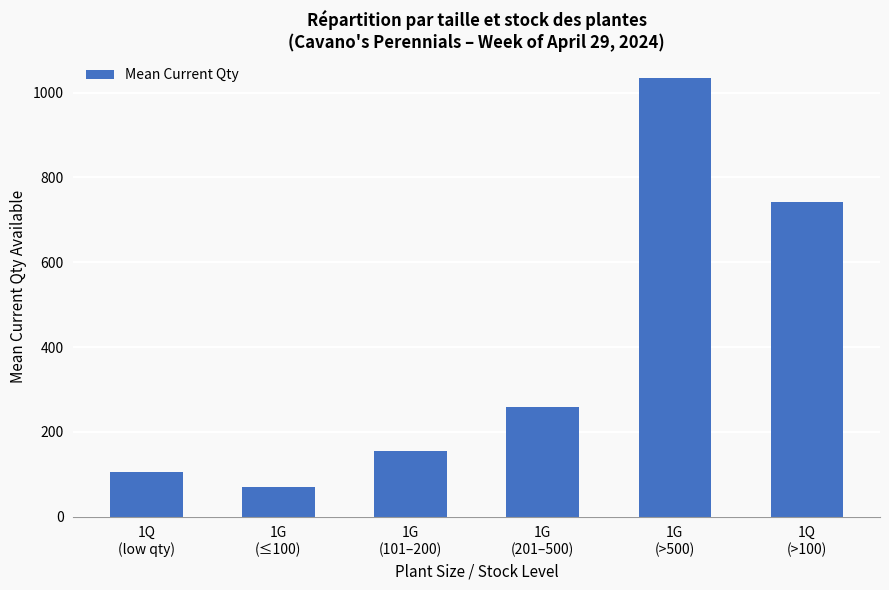

Between 1G
(201–500) and 1G
(≤100), which is larger?

1G
(201–500)